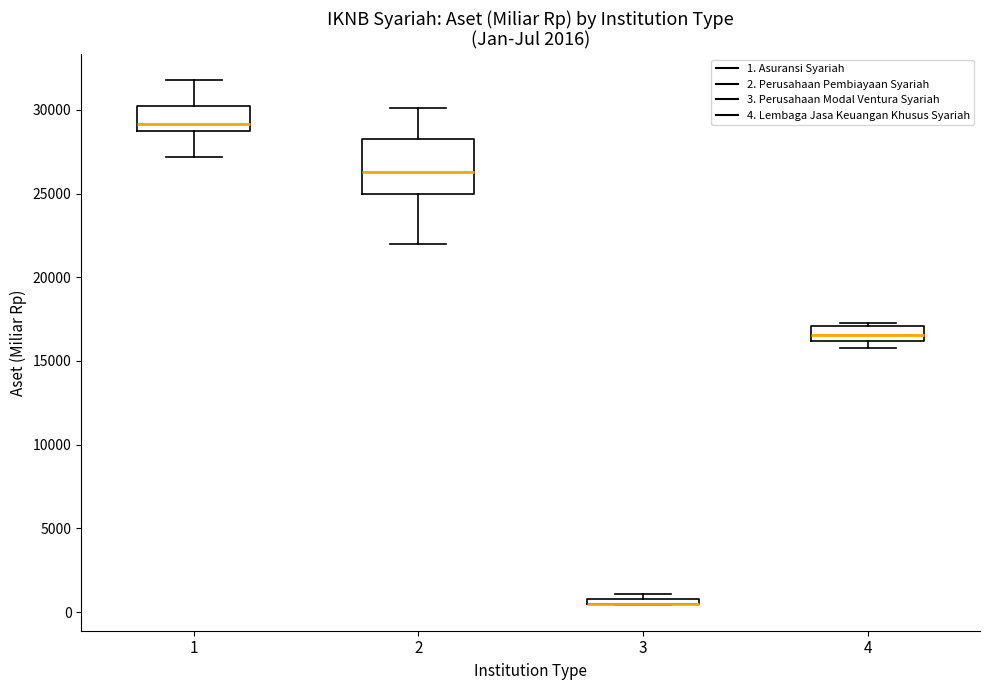

Which box is the tallest, from its lower edge to its upper edge?

2